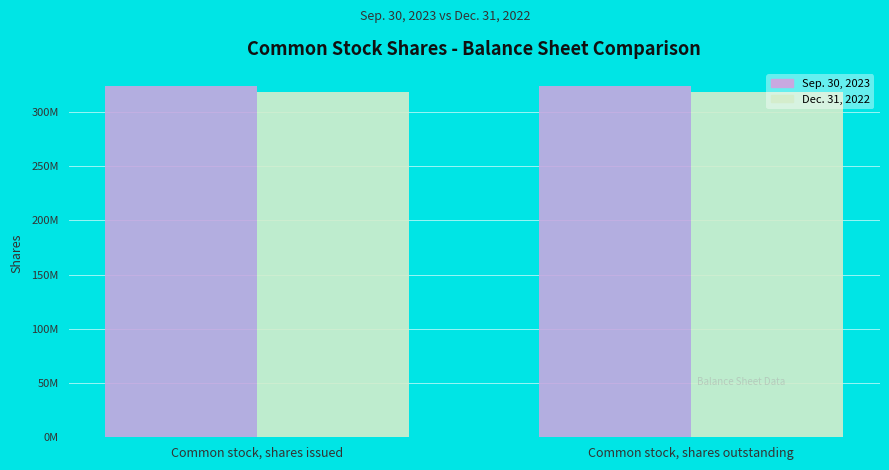

At how many categories does at least one series exceed 319454622?

2